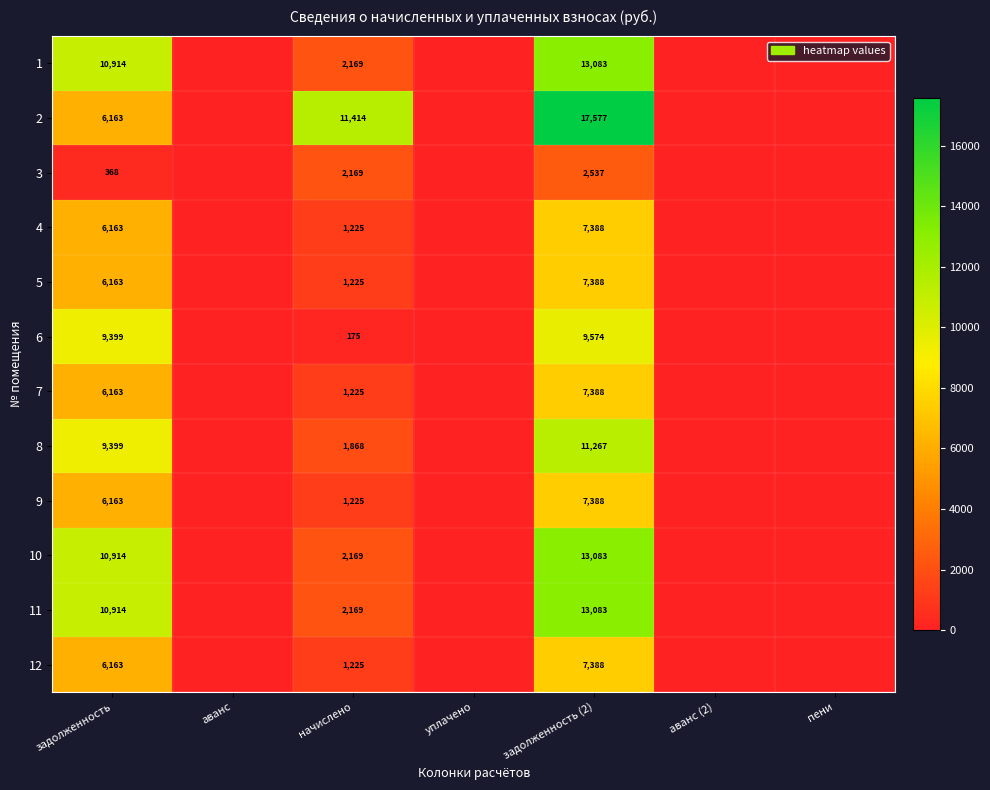

What is the difference between the highest and lowest values at задолженность?

10546